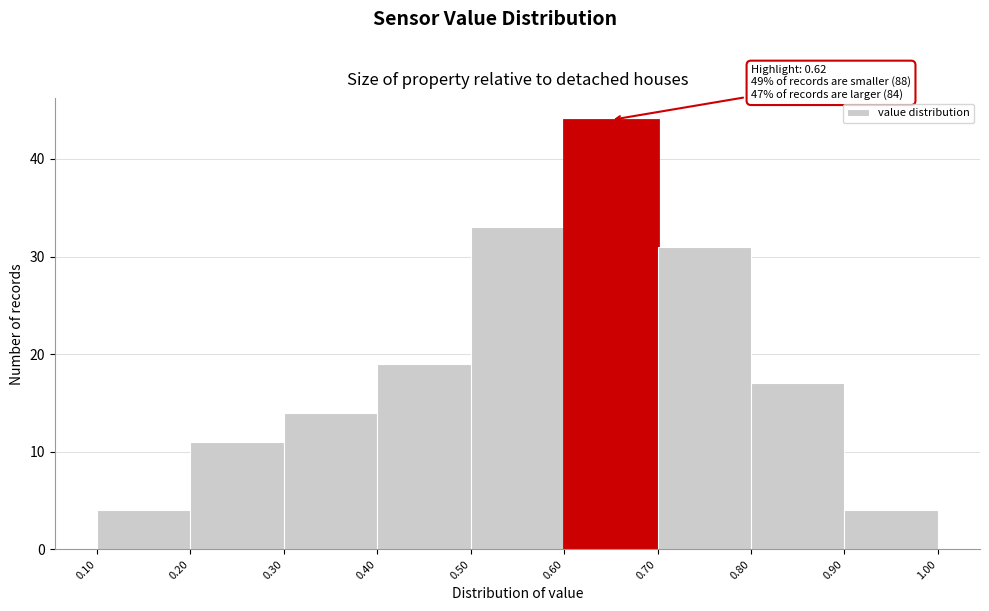

Over which range of the x-axis is the bar tallest?

0.60 to 0.70